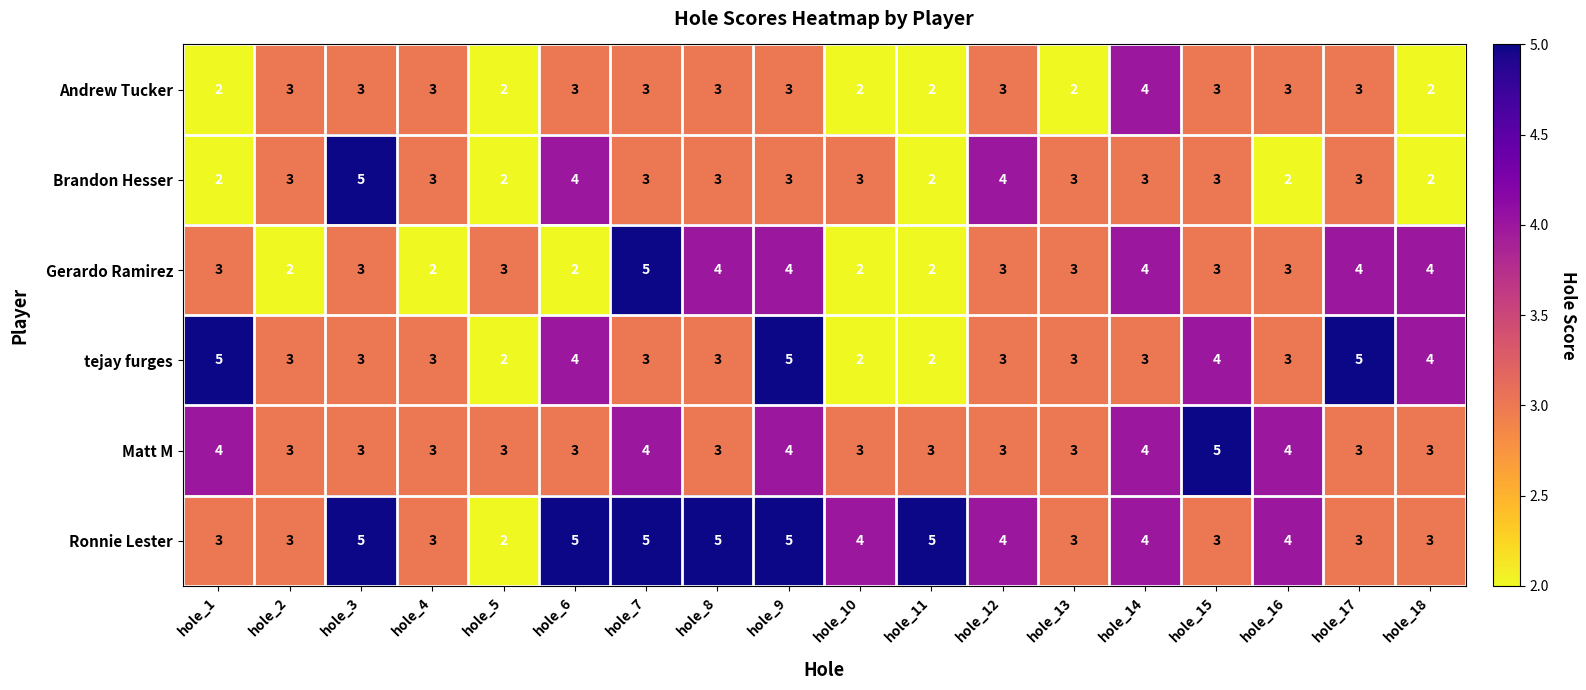

What is the difference between the maximum and minimum values in the Gerardo Ramirez series?

3